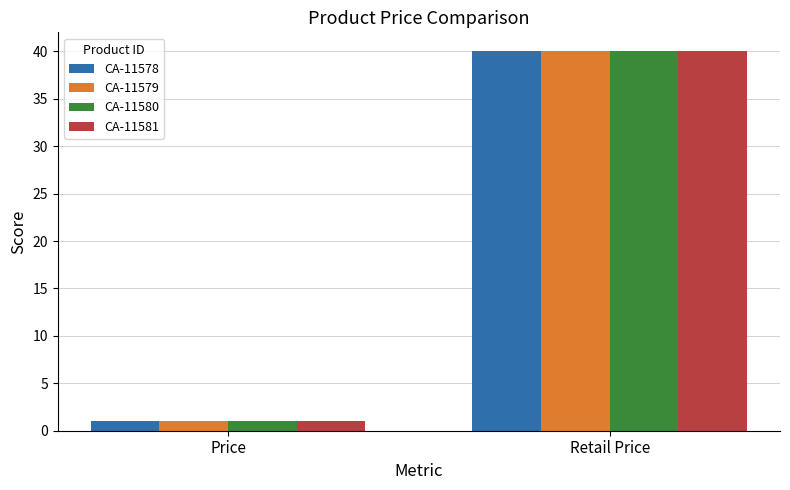

What is the sum of the CA-11579 values at Price and Retail Price?

41